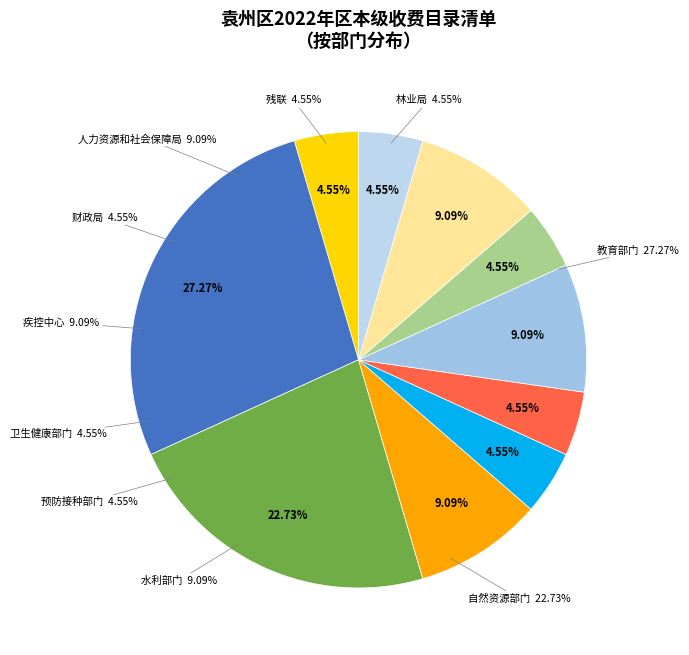

To the nearest percent, what percentage of the pie is 水利部门?

9%